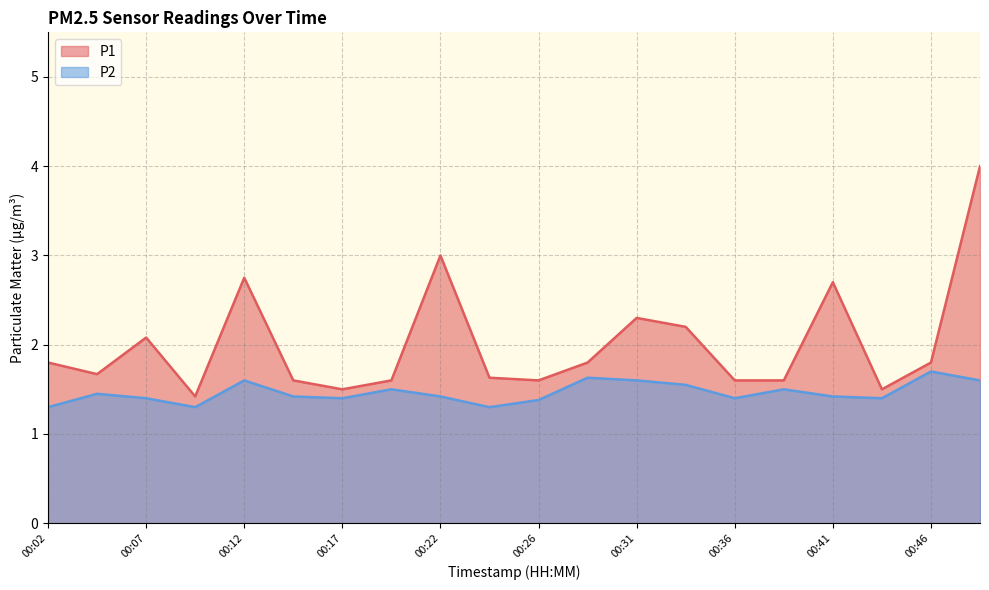

What are all the series names shown in the legend?

P1, P2